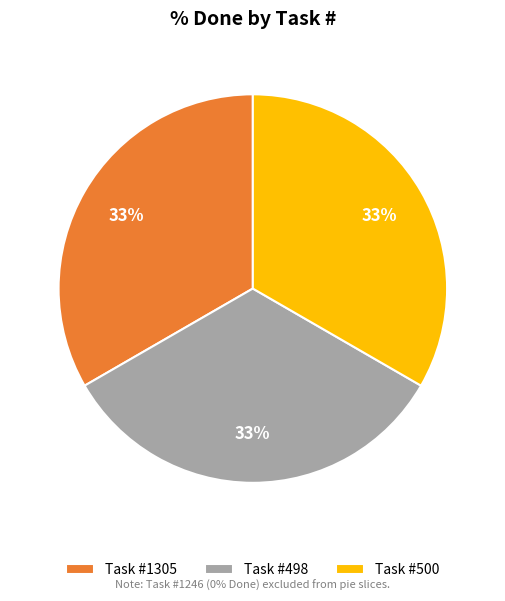

To the nearest percent, what percentage of the pie is Task #1305?

33%